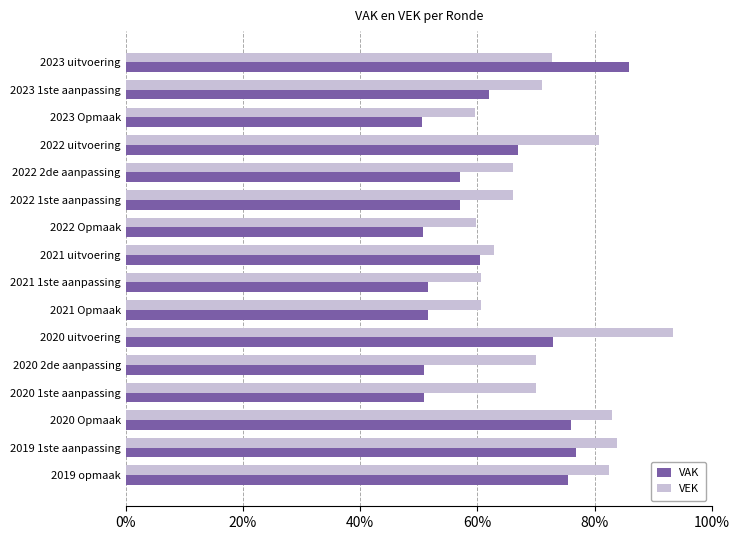

What are all the series names shown in the legend?

VAK, VEK